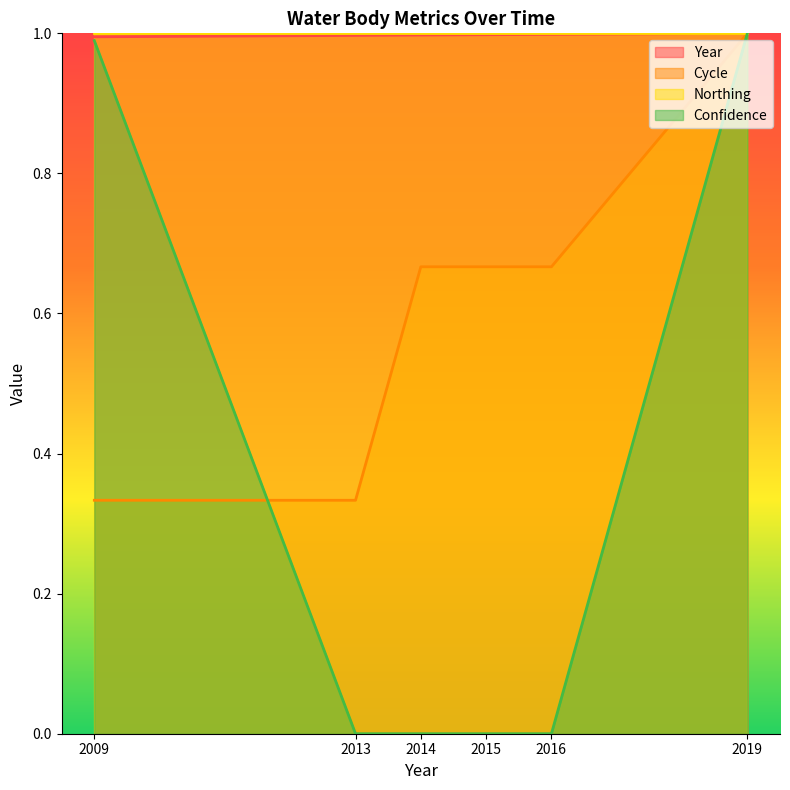

What is the difference between the highest and lowest values at 2013?

1.0